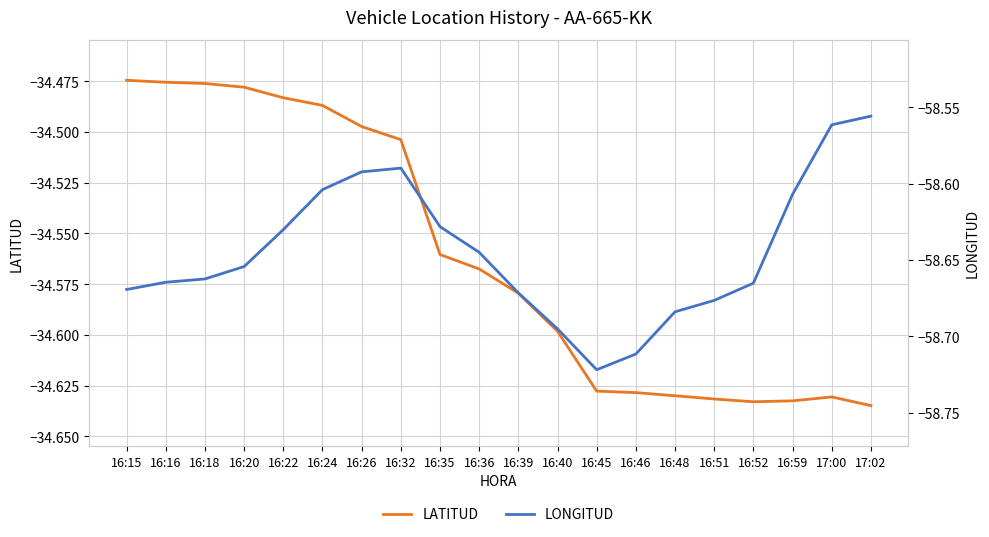

True or false: LATITUD and LONGITUD cross at least once.

False